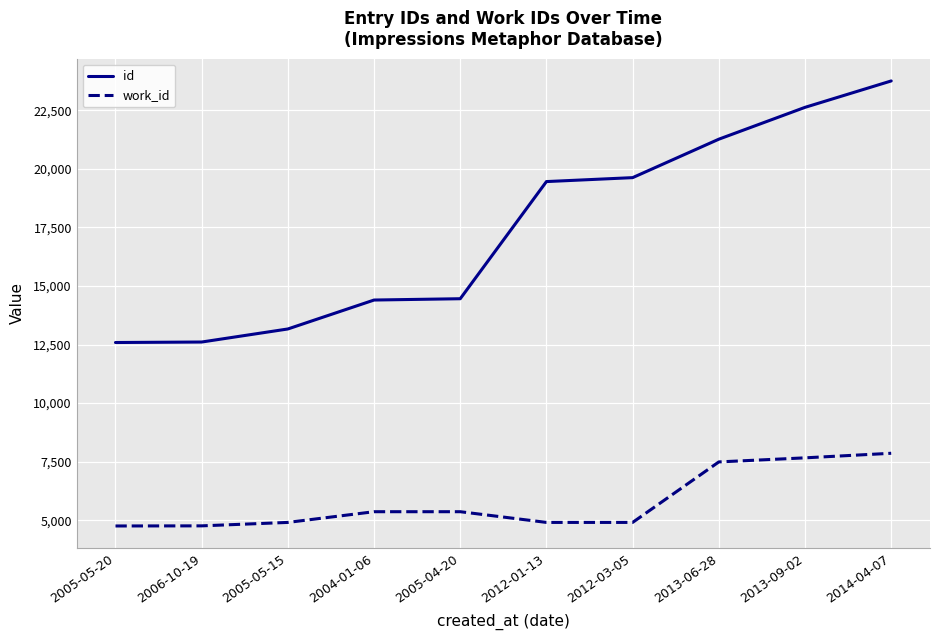

What is the maximum value for id?

23751